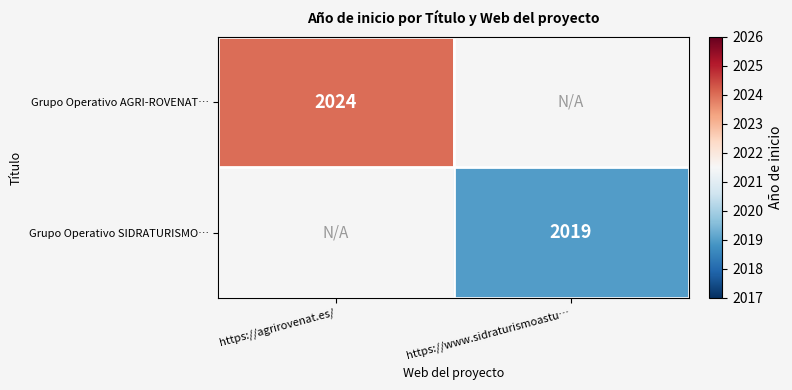

How many series are shown in this chart?

2